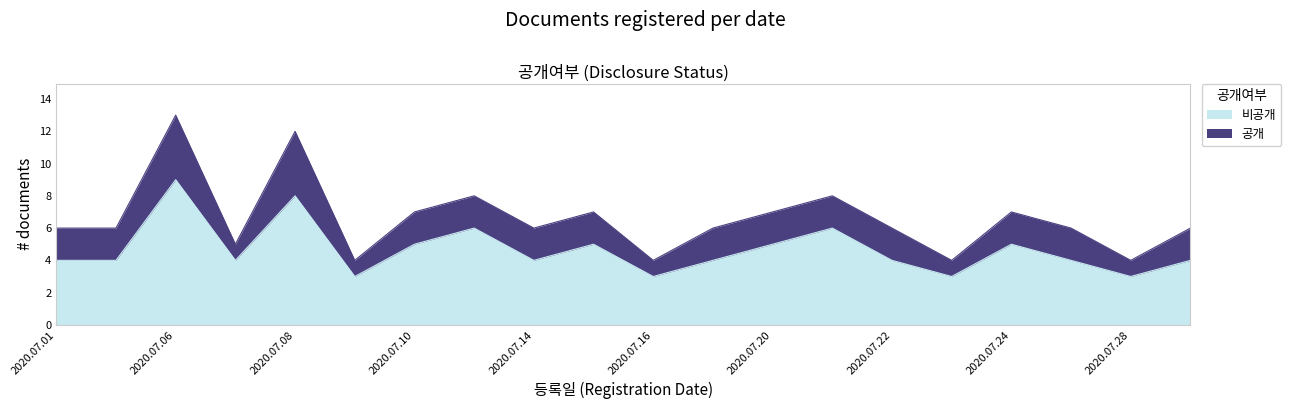

How many interior local valleys (lower than both neighbors) does the data have?

6